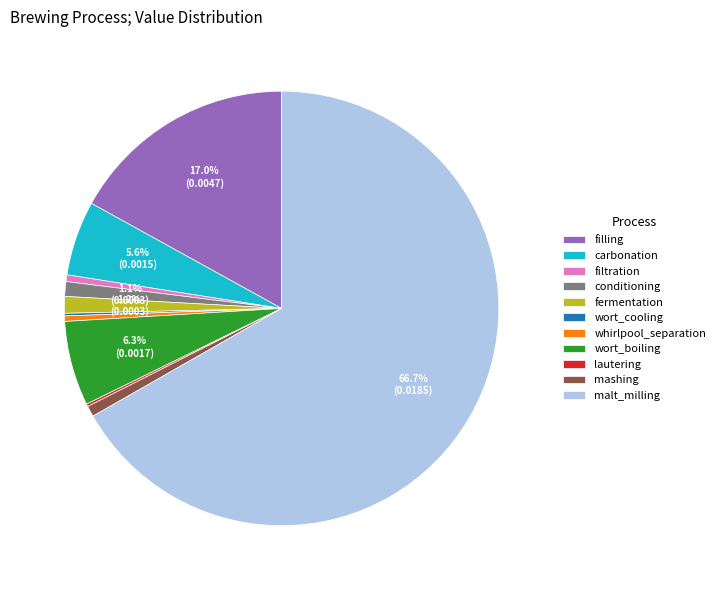

Combined, do wort_boiling and fermentation account for over 50%?

No